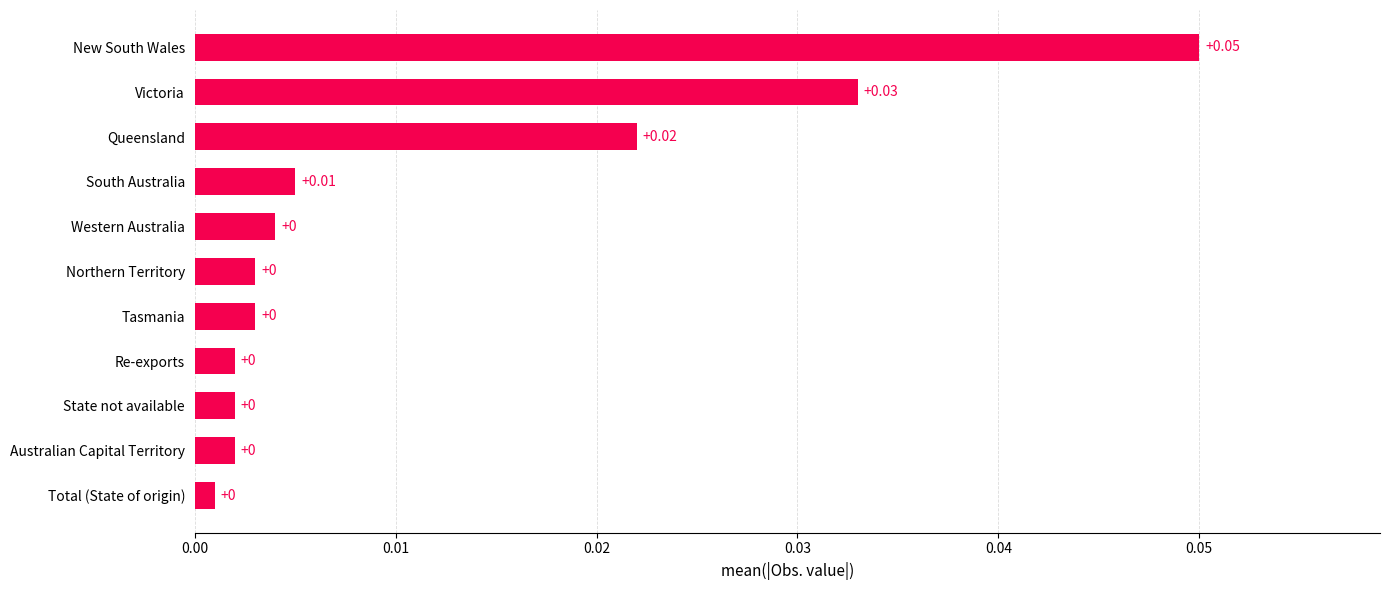

Between Total (State of origin) and Victoria, which is larger?

Victoria